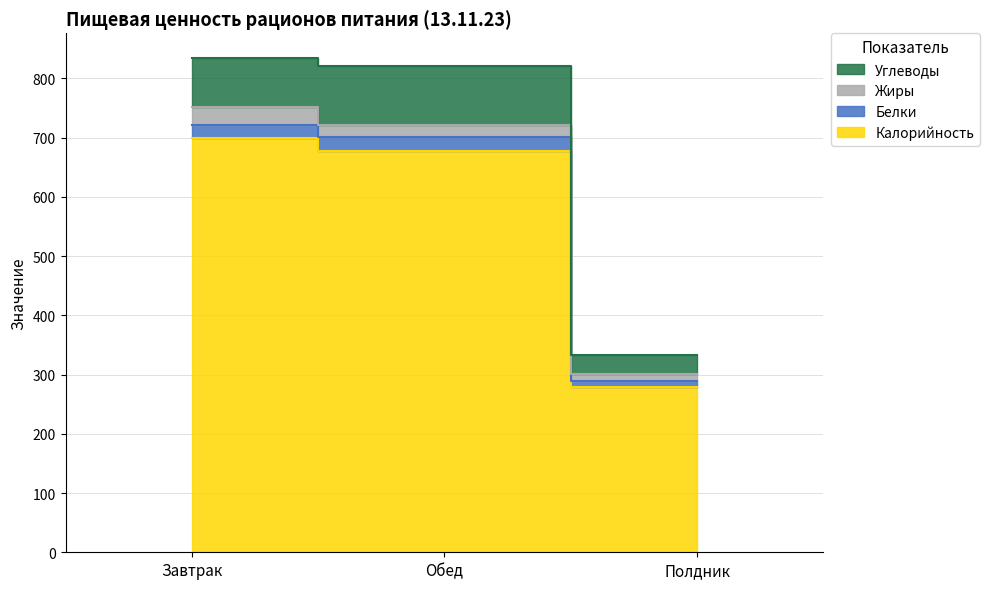

At which category is the sum across all series the highest?

Завтрак